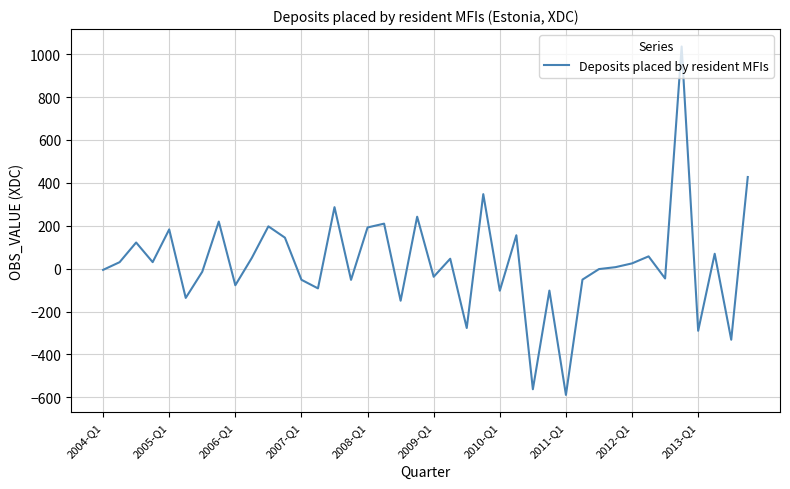

What is the difference between the maximum and minimum values?

1624.8